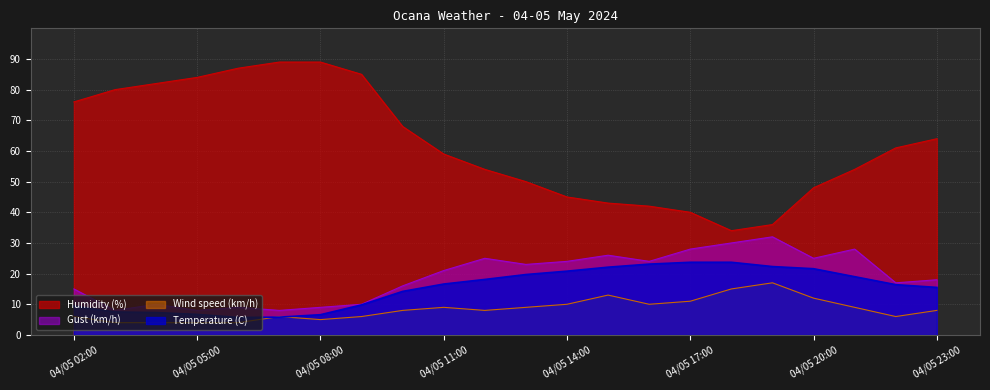

At how many categories does at least one series exceed 52?

14